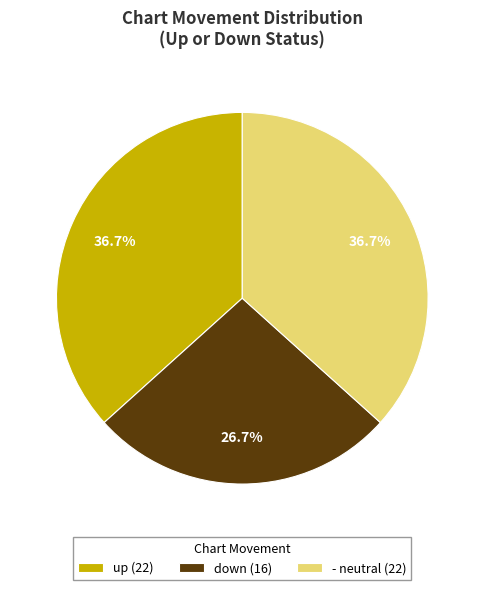

To the nearest percent, what is the difference between the up and down slice percentages?

10%